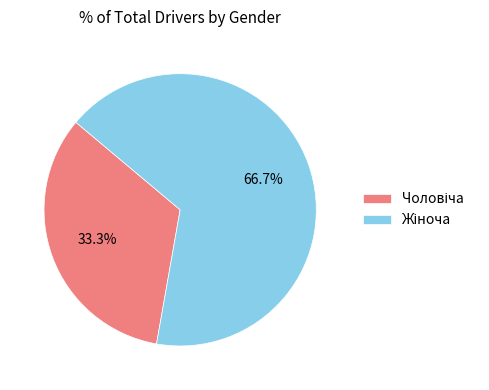

Is there a majority slice in this chart?

Yes